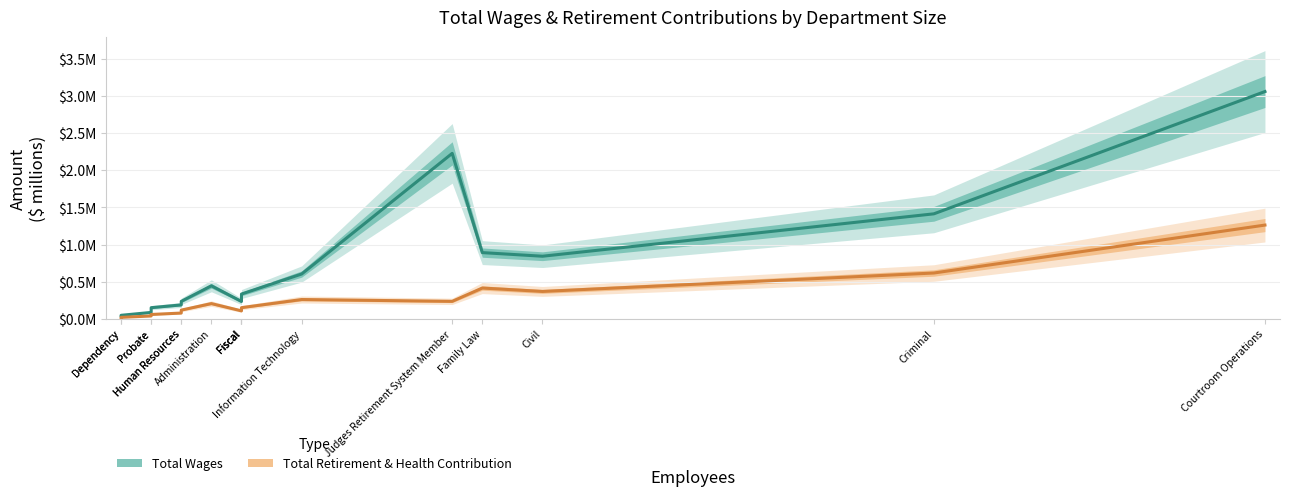

What is the spread (max minus min) of values at Fiscal?

0.1